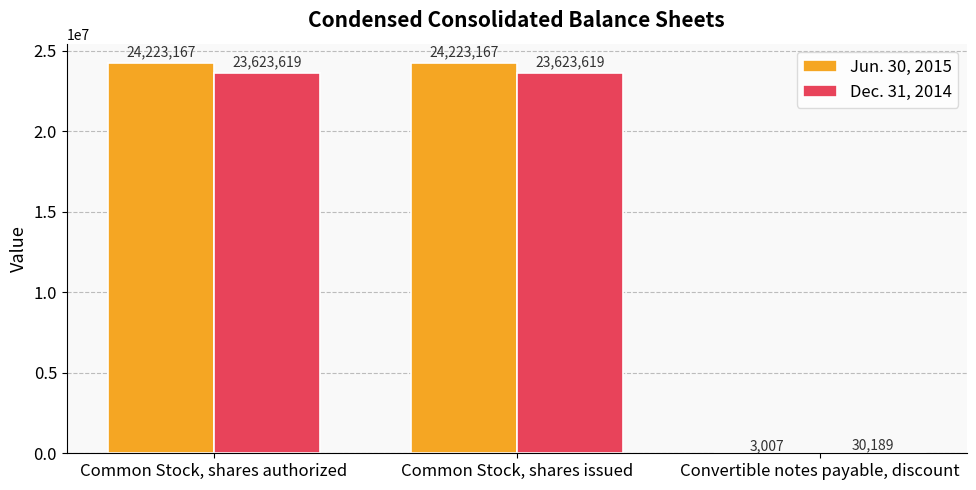

Which series has the largest total across all categories?

Jun. 30, 2015